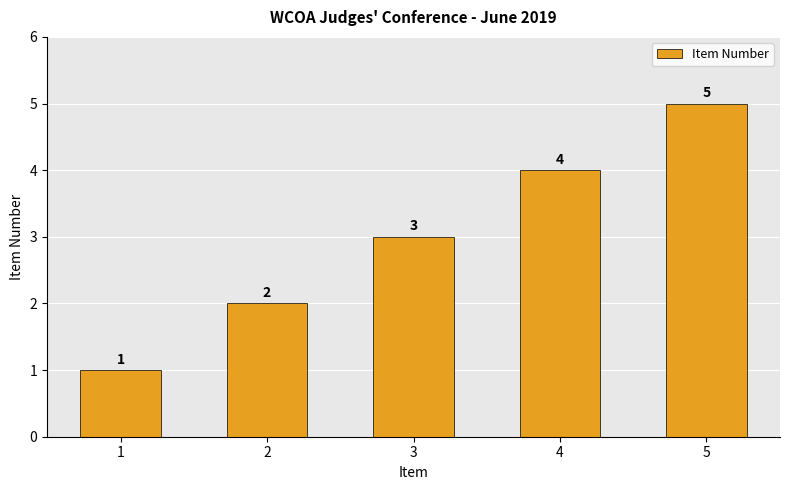

How many values are between 2 and 4?

3